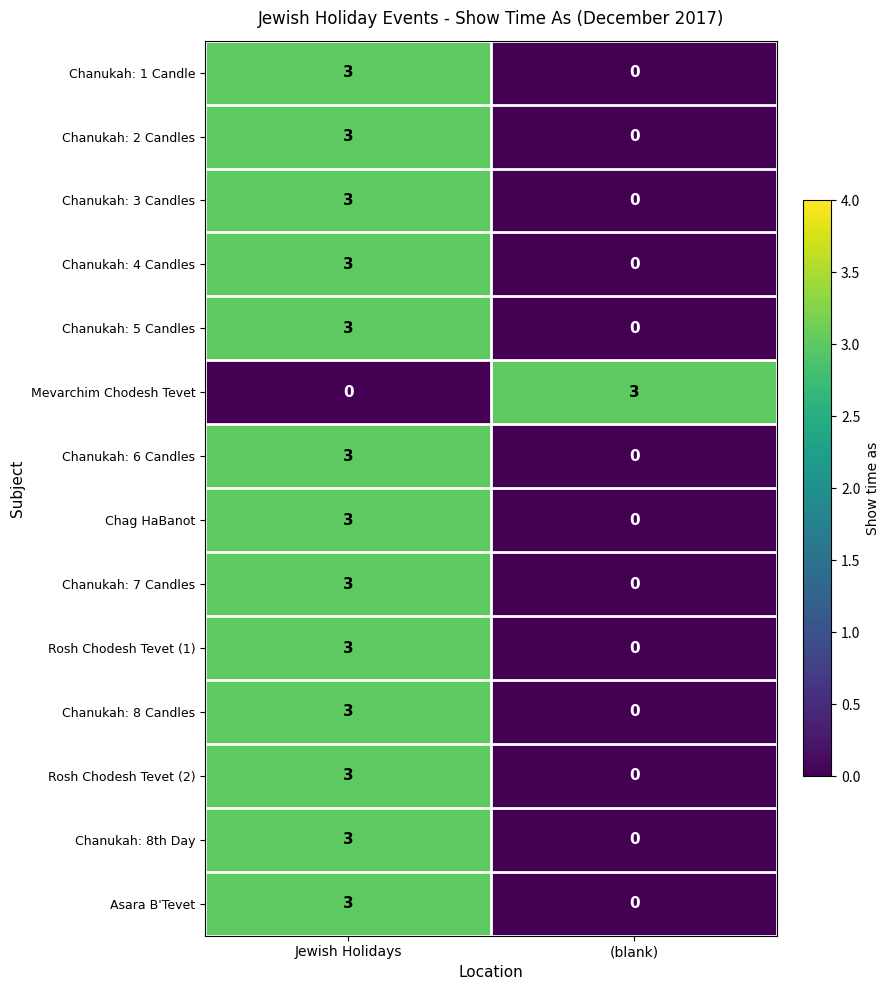

Reading right to left, extract all data points from this chart.

Chanukah: 1 Candle: (blank)=0	Jewish Holidays=3
Chanukah: 2 Candles: (blank)=0	Jewish Holidays=3
Chanukah: 3 Candles: (blank)=0	Jewish Holidays=3
Chanukah: 4 Candles: (blank)=0	Jewish Holidays=3
Chanukah: 5 Candles: (blank)=0	Jewish Holidays=3
Mevarchim Chodesh Tevet: (blank)=3	Jewish Holidays=0
Chanukah: 6 Candles: (blank)=0	Jewish Holidays=3
Chag HaBanot: (blank)=0	Jewish Holidays=3
Chanukah: 7 Candles: (blank)=0	Jewish Holidays=3
Rosh Chodesh Tevet (1): (blank)=0	Jewish Holidays=3
Chanukah: 8 Candles: (blank)=0	Jewish Holidays=3
Rosh Chodesh Tevet (2): (blank)=0	Jewish Holidays=3
Chanukah: 8th Day: (blank)=0	Jewish Holidays=3
Asara B'Tevet: (blank)=0	Jewish Holidays=3